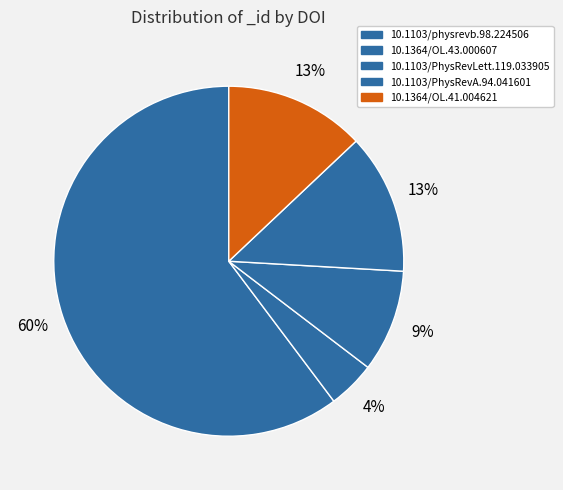

How many segments does this pie chart have?

5